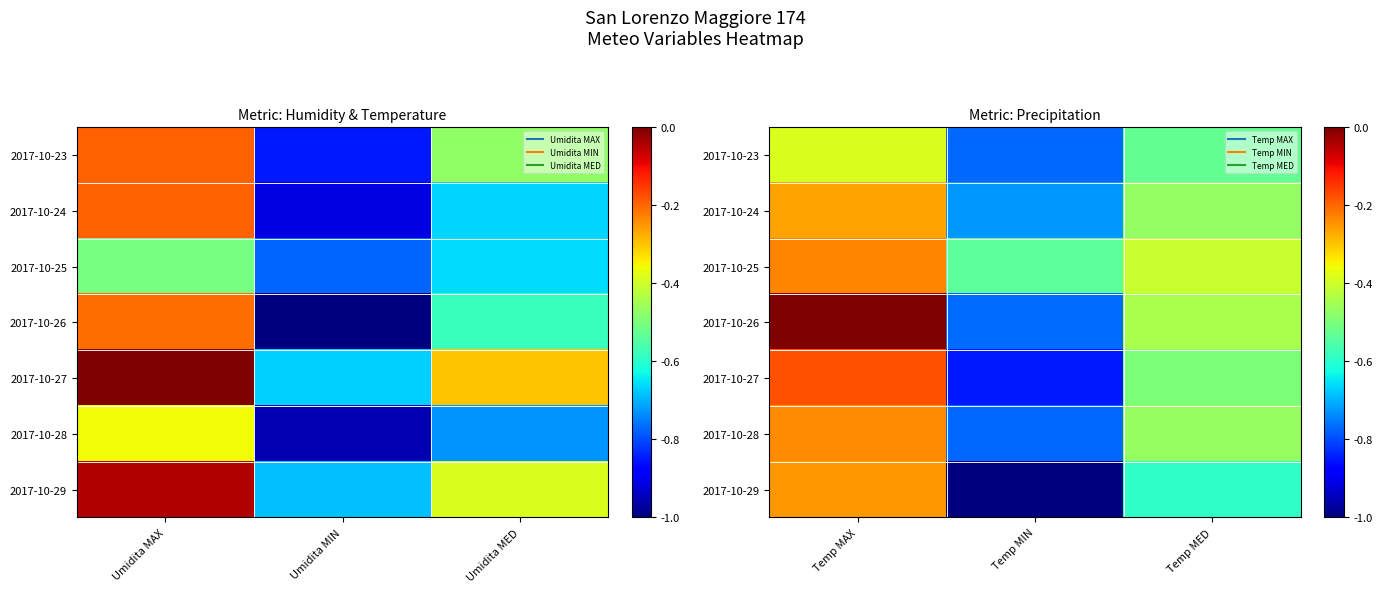

Which category has the highest value in the 2017-10-23 series?

Temp MAX